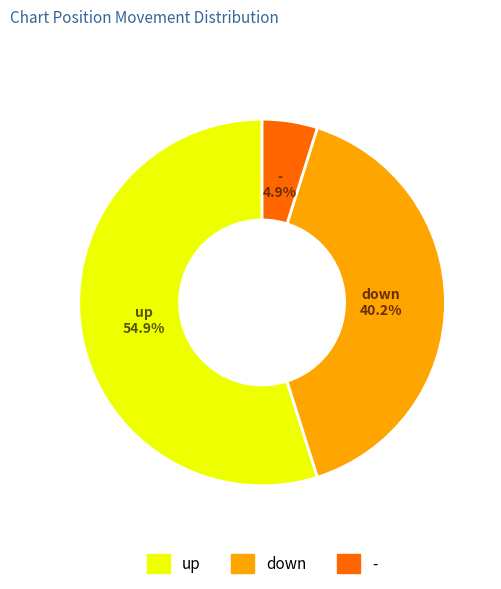

What percentage is the - slice, to the nearest percent?

5%